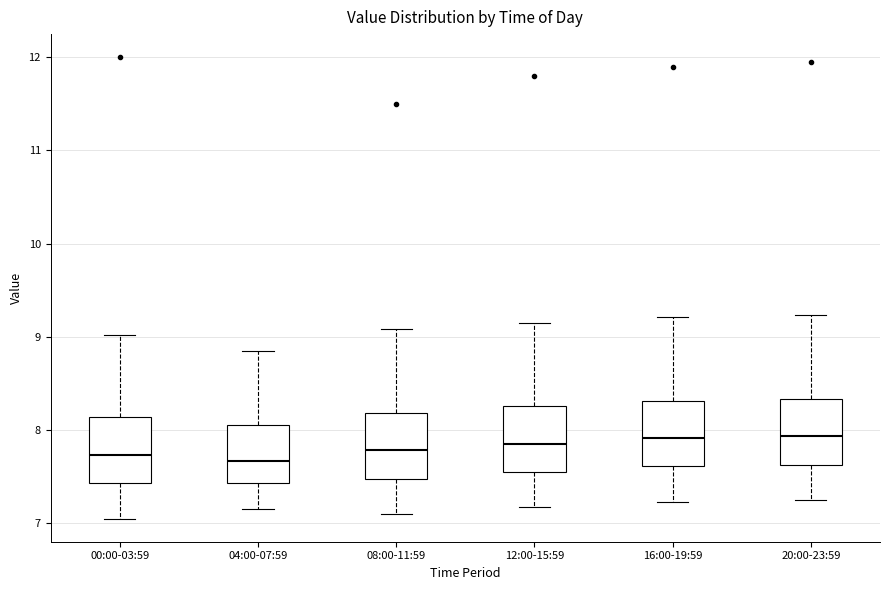

Reading left to right, read every box against the y-axis: the position of its median line, the range the box covers, and the ends of its whiskers. The values are not printed on the chart, so give them approximately, as read against the axis.

00:00-03:59: median 7.7, box 7.4 to 8.1, whiskers 7.1 to 9.0
04:00-07:59: median 7.7, box 7.4 to 8.1, whiskers 7.2 to 8.9
08:00-11:59: median 7.8, box 7.5 to 8.2, whiskers 7.1 to 9.1
12:00-15:59: median 7.9, box 7.6 to 8.3, whiskers 7.2 to 9.2
16:00-19:59: median 7.9, box 7.6 to 8.3, whiskers 7.2 to 9.2
20:00-23:59: median 7.9, box 7.6 to 8.3, whiskers 7.3 to 9.2